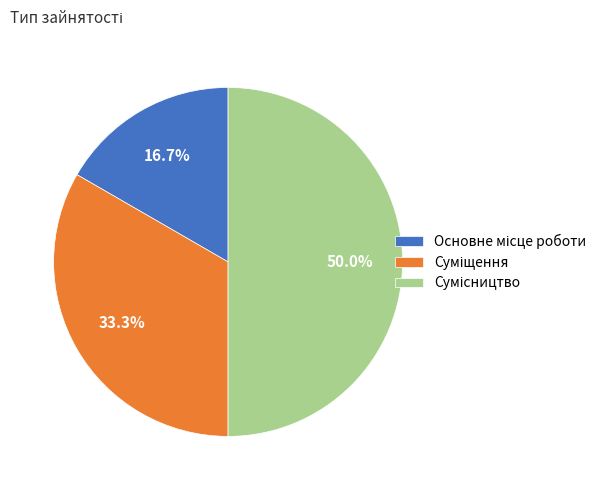

What is the largest slice in the pie chart?

Сумісництво